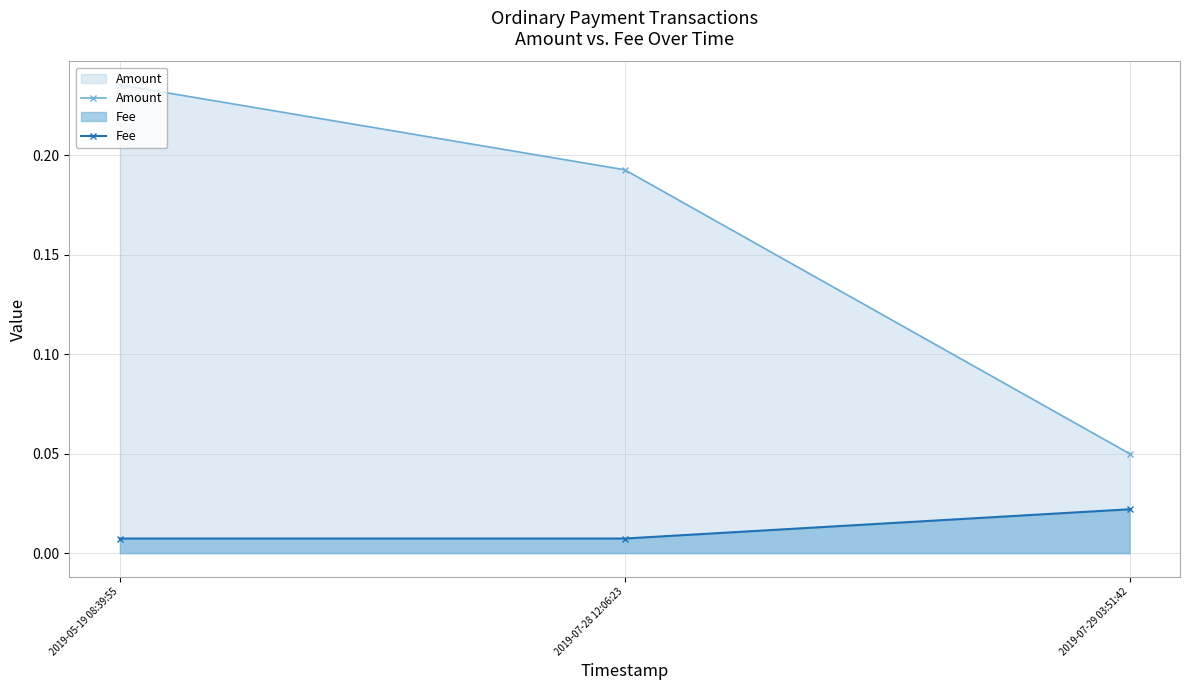

Between 2019-05-19 08:39:55 and 2019-07-29 03:51:42, which series saw the biggest shift?

Amount